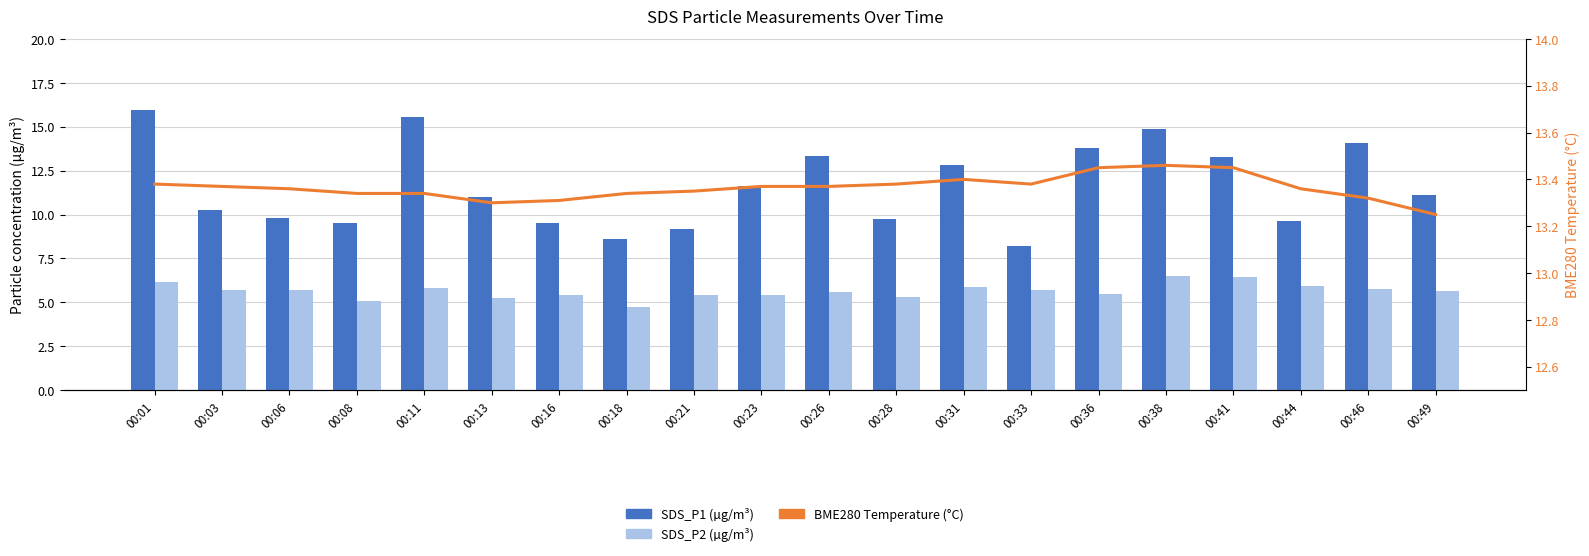

Where is SDS_P1 (µg/m³) nearest to the value 12?

00:23